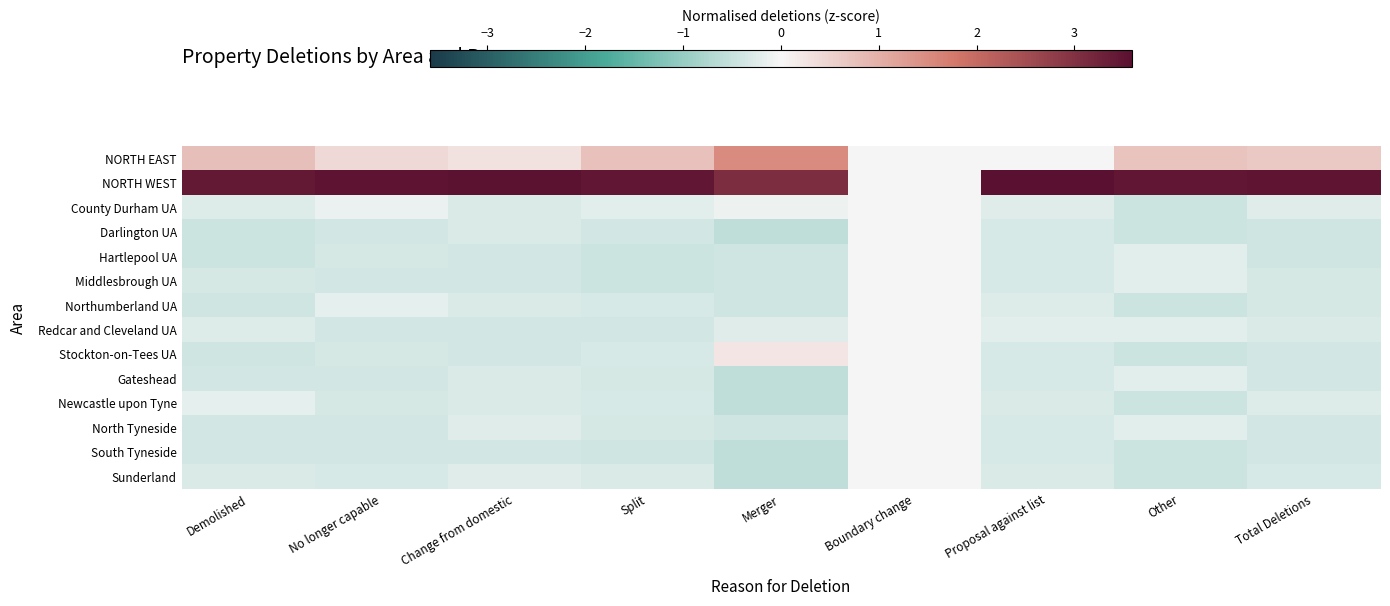

Reading left to right, transcribe all the data shown in this chart.

NORTH EAST: Demolished=0.8	No longer capable=0.4	Change from domestic=0.3	Split=0.8	Merger=1.5	Boundary change=0.0	Proposal against list=0.0	Other=0.7	Total Deletions=0.6
NORTH WEST: Demolished=3.4	No longer capable=3.5	Change from domestic=3.6	Split=3.5	Merger=3.1	Boundary change=0.0	Proposal against list=3.6	Other=3.5	Total Deletions=3.5
County Durham UA: Demolished=-0.3	No longer capable=-0.1	Change from domestic=-0.3	Split=-0.2	Merger=-0.1	Boundary change=0.0	Proposal against list=-0.2	Other=-0.4	Total Deletions=-0.2
Darlington UA: Demolished=-0.4	No longer capable=-0.4	Change from domestic=-0.3	Split=-0.4	Merger=-0.6	Boundary change=0.0	Proposal against list=-0.3	Other=-0.4	Total Deletions=-0.4
Hartlepool UA: Demolished=-0.4	No longer capable=-0.4	Change from domestic=-0.4	Split=-0.4	Merger=-0.4	Boundary change=0.0	Proposal against list=-0.3	Other=-0.2	Total Deletions=-0.4
Middlesbrough UA: Demolished=-0.4	No longer capable=-0.4	Change from domestic=-0.4	Split=-0.4	Merger=-0.4	Boundary change=0.0	Proposal against list=-0.3	Other=-0.2	Total Deletions=-0.4
Northumberland UA: Demolished=-0.4	No longer capable=-0.2	Change from domestic=-0.3	Split=-0.3	Merger=-0.4	Boundary change=0.0	Proposal against list=-0.3	Other=-0.4	Total Deletions=-0.4
Redcar and Cleveland UA: Demolished=-0.3	No longer capable=-0.4	Change from domestic=-0.4	Split=-0.4	Merger=-0.2	Boundary change=0.0	Proposal against list=-0.2	Other=-0.2	Total Deletions=-0.3
Stockton-on-Tees UA: Demolished=-0.4	No longer capable=-0.4	Change from domestic=-0.4	Split=-0.3	Merger=0.2	Boundary change=0.0	Proposal against list=-0.3	Other=-0.4	Total Deletions=-0.4
Gateshead: Demolished=-0.4	No longer capable=-0.4	Change from domestic=-0.3	Split=-0.4	Merger=-0.6	Boundary change=0.0	Proposal against list=-0.3	Other=-0.2	Total Deletions=-0.4
Newcastle upon Tyne: Demolished=-0.2	No longer capable=-0.4	Change from domestic=-0.3	Split=-0.3	Merger=-0.6	Boundary change=0.0	Proposal against list=-0.3	Other=-0.4	Total Deletions=-0.3
North Tyneside: Demolished=-0.4	No longer capable=-0.4	Change from domestic=-0.2	Split=-0.4	Merger=-0.4	Boundary change=0.0	Proposal against list=-0.3	Other=-0.2	Total Deletions=-0.4
South Tyneside: Demolished=-0.4	No longer capable=-0.4	Change from domestic=-0.4	Split=-0.4	Merger=-0.6	Boundary change=0.0	Proposal against list=-0.3	Other=-0.4	Total Deletions=-0.4
Sunderland: Demolished=-0.3	No longer capable=-0.3	Change from domestic=-0.2	Split=-0.3	Merger=-0.6	Boundary change=0.0	Proposal against list=-0.3	Other=-0.4	Total Deletions=-0.3